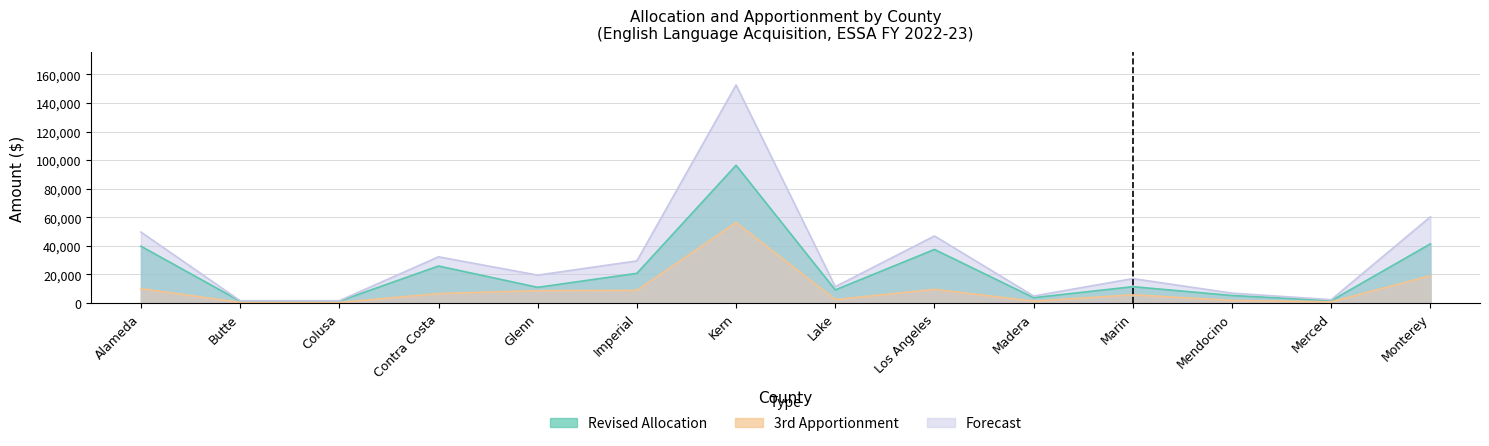

What is the label of the 9th point from the left?

Los Angeles